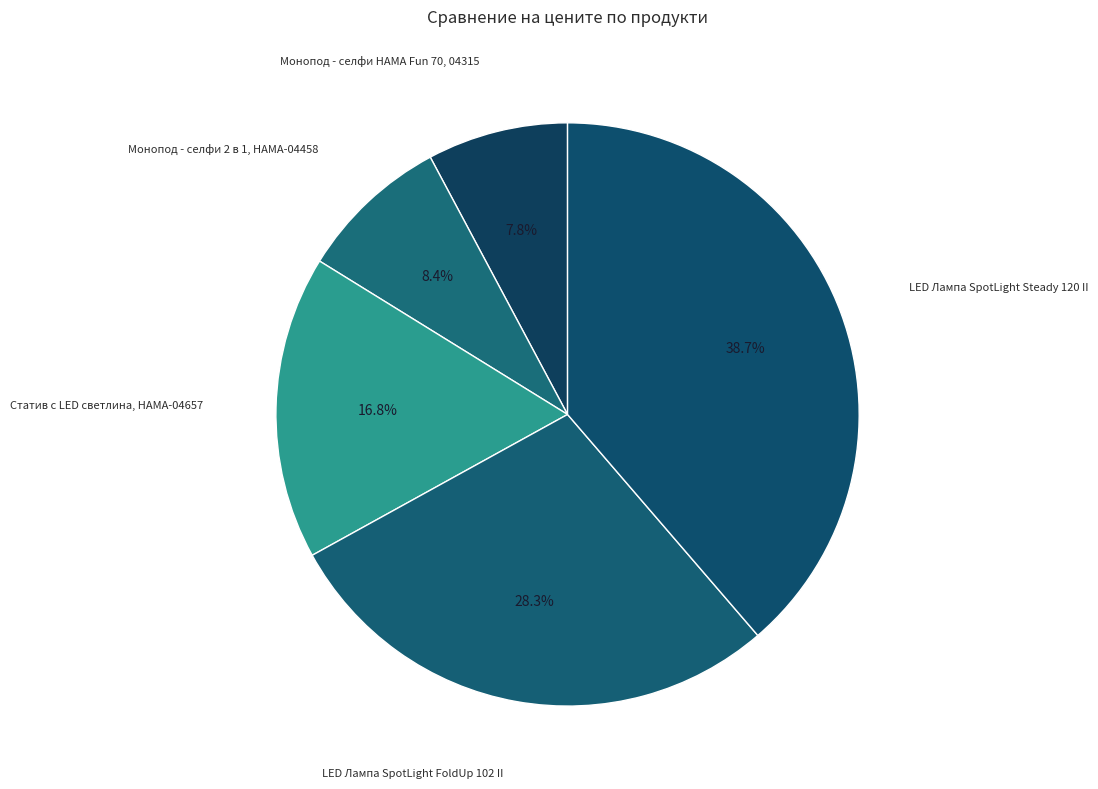

What percentage do Монопод - селфи 2 в 1, HAMA-04458 and Монопод - селфи HAMA Fun 70, 04315 together represent?

16.2%